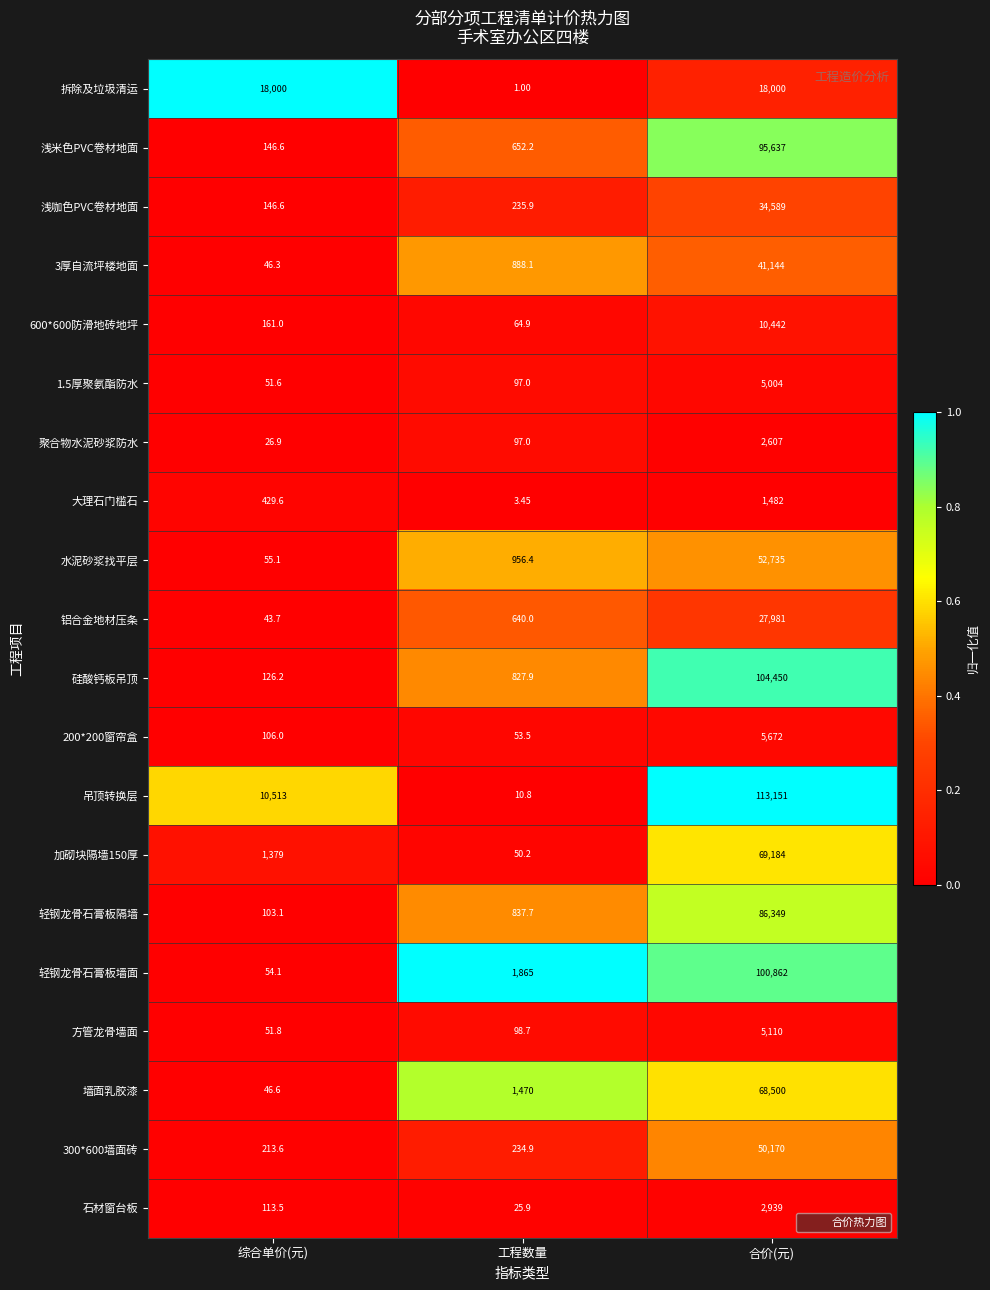

Is the value of 600*600防滑地砖地坪 at 工程数量 greater than the value of 吊顶转换层 at 工程数量?

Yes